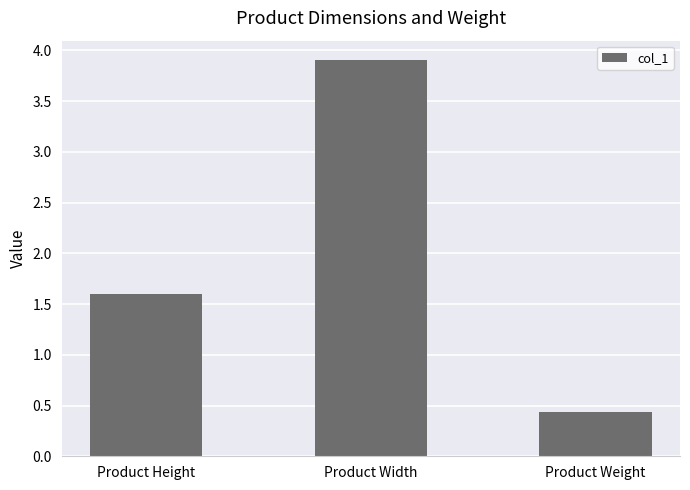

What position from the right is Product Width?

2